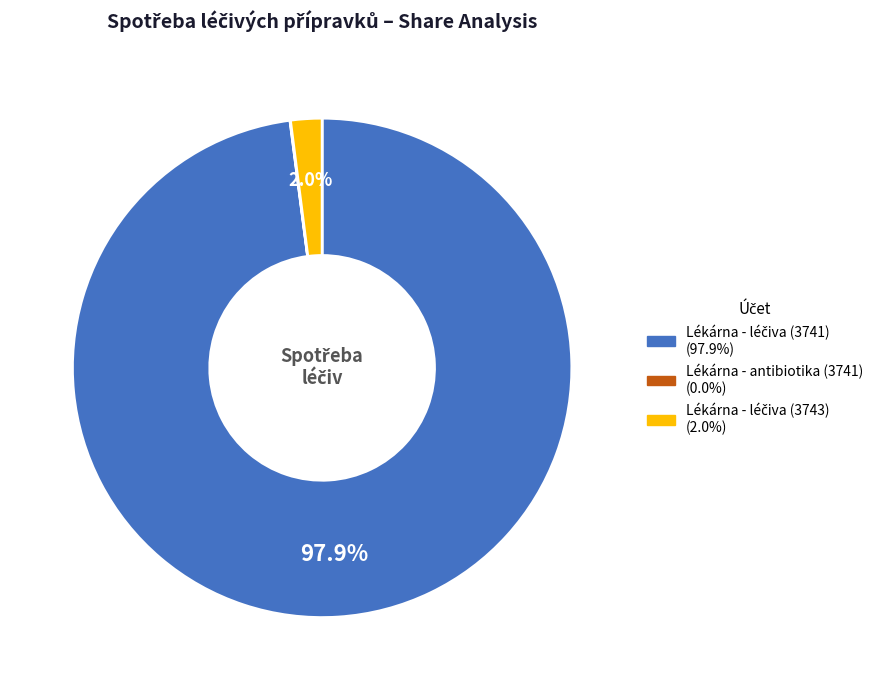

The Lékárna - antibiotika (3741) slice represents 0% of the pie. True or false?

True